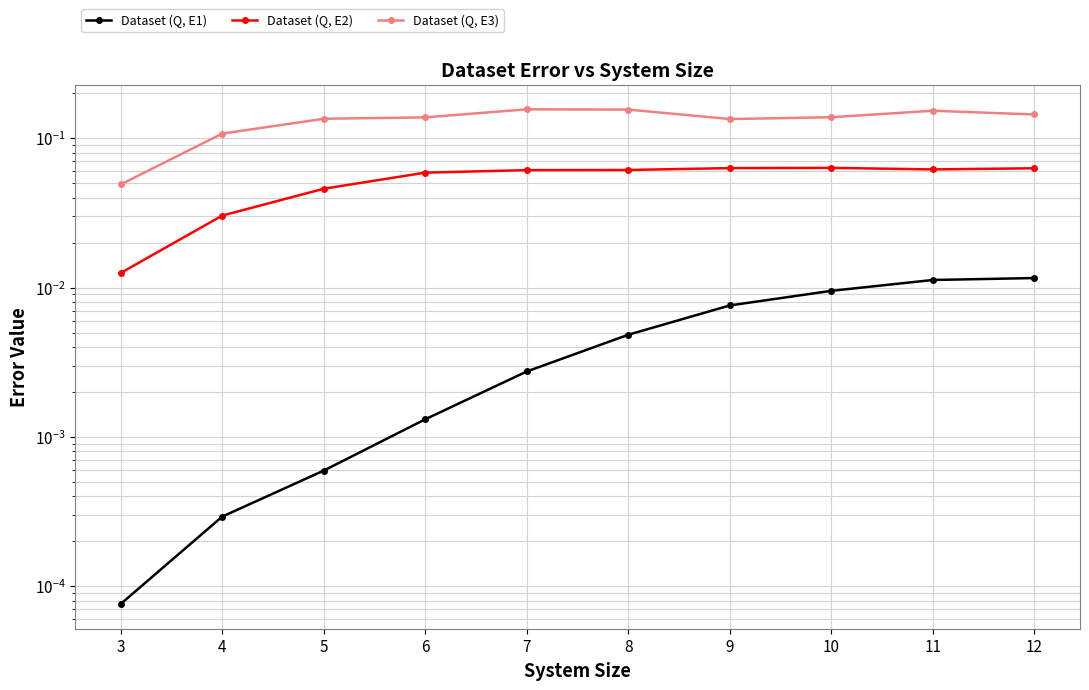

Which category has the highest value across all series?

7